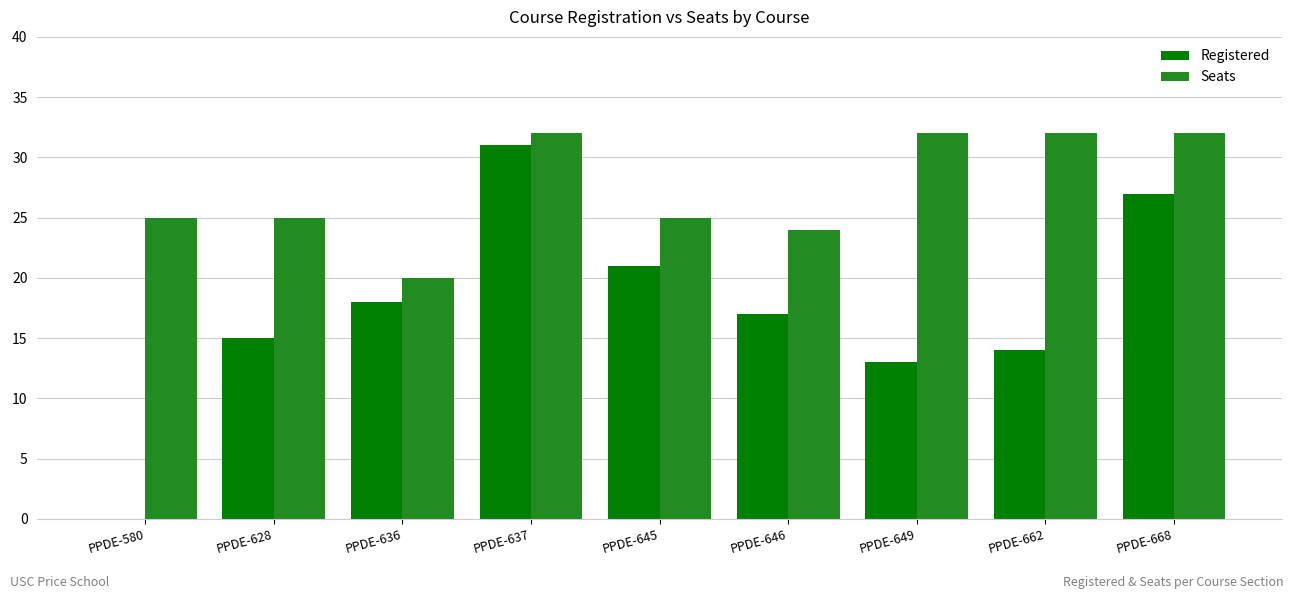

Between PPDE-580 and PPDE-668, which series saw the biggest shift?

Registered